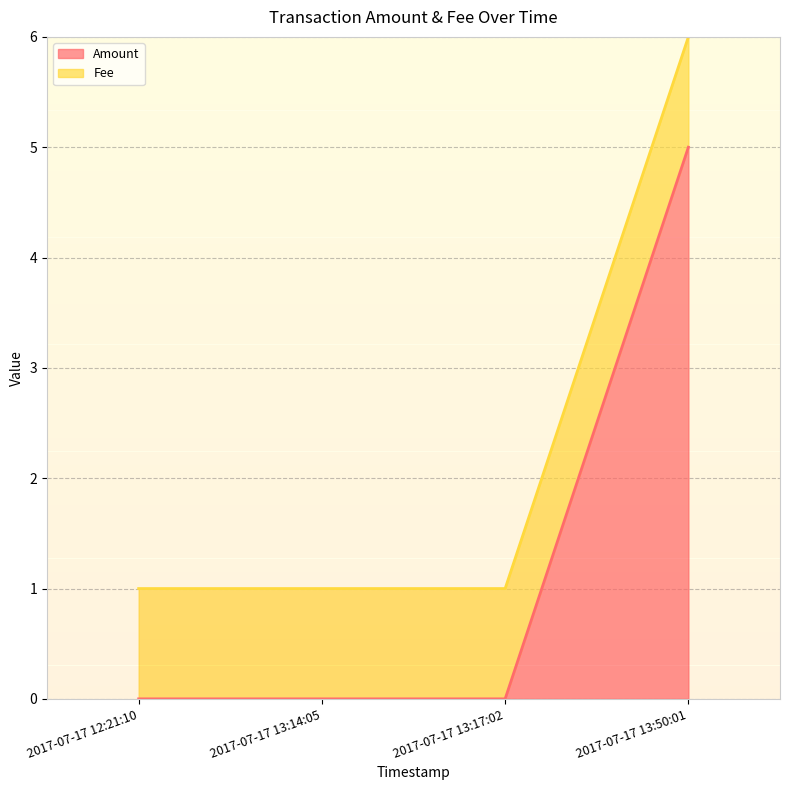

What is the difference between the maximum and second lowest values?

5